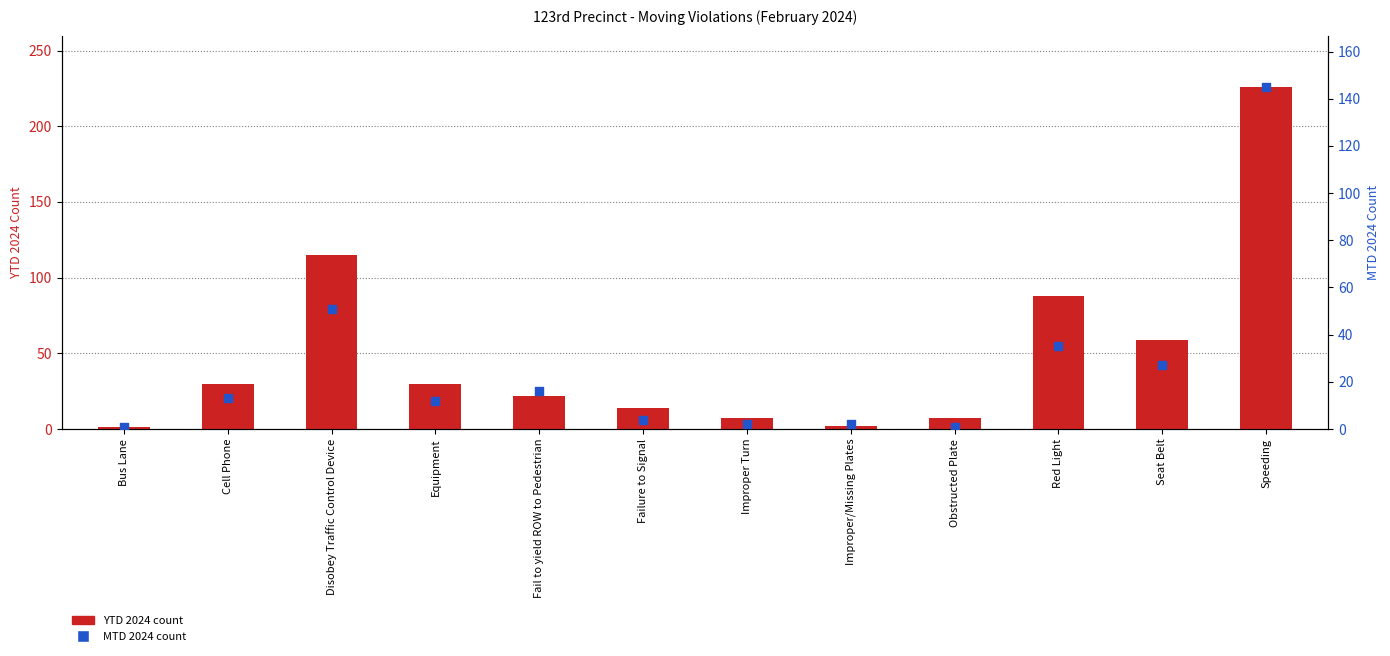

Which series contains the highest Y value?

YTD 2024